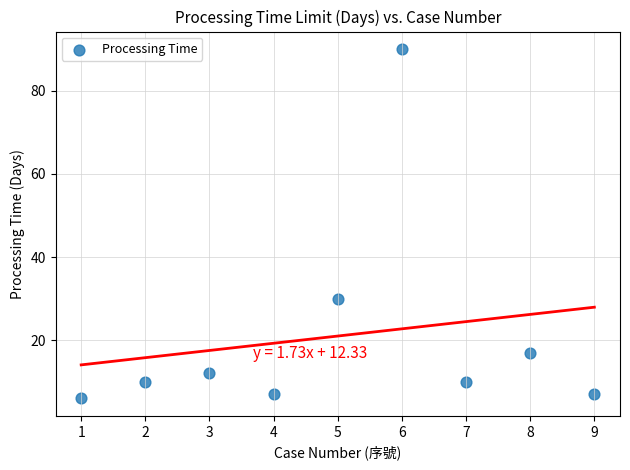

What is the average X value?

5